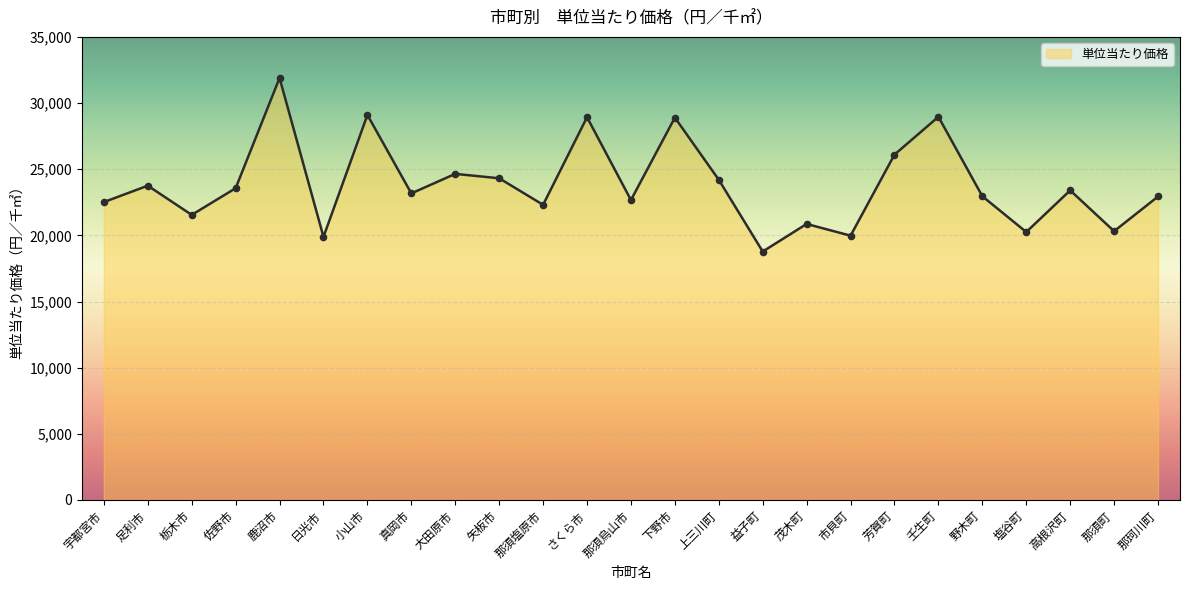

What is the change in value from 佐野市 to 那珂川町?

-626